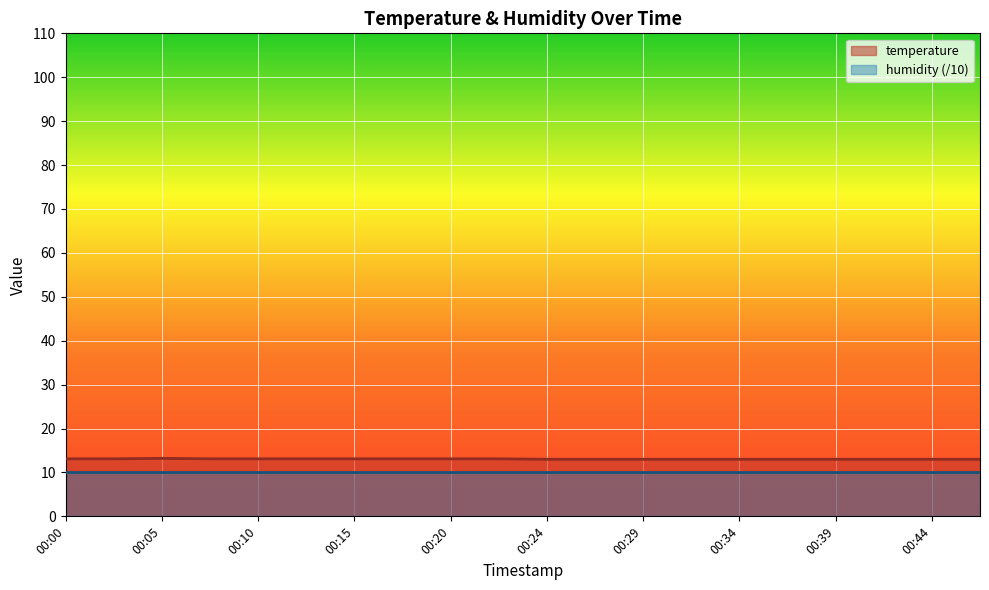

What is the maximum value shown in the chart?

13.2